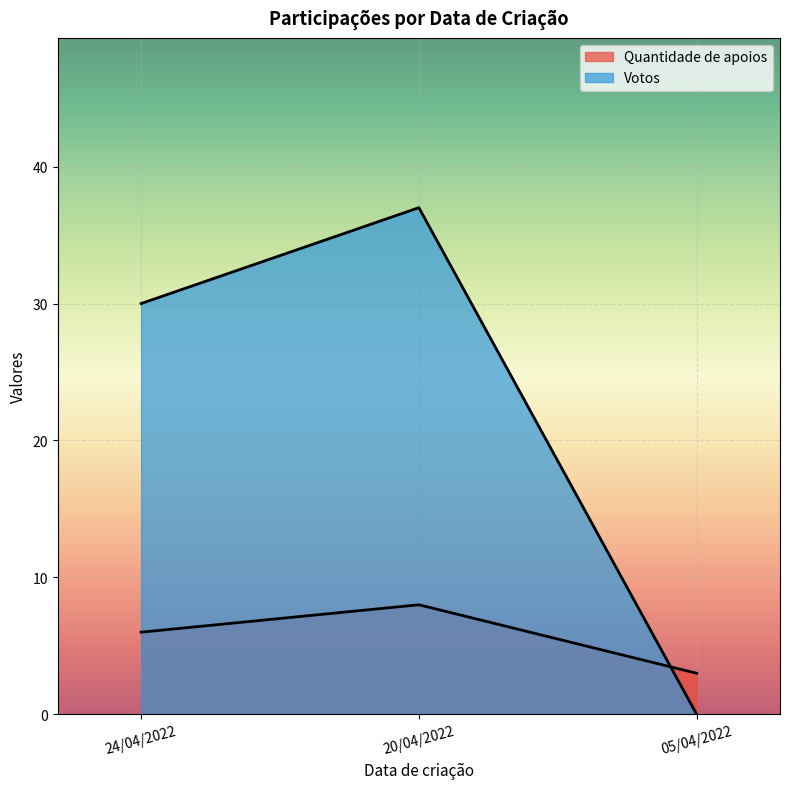

What is the average value of the Quantidade de apoios series?

6